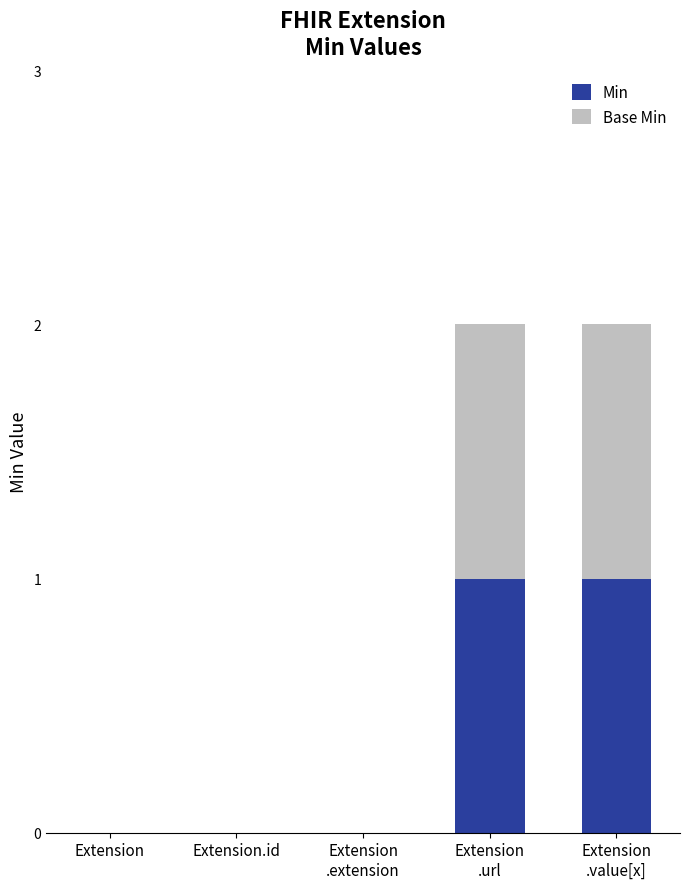

The Min series shows 1 at Extension
.url. True or false?

True